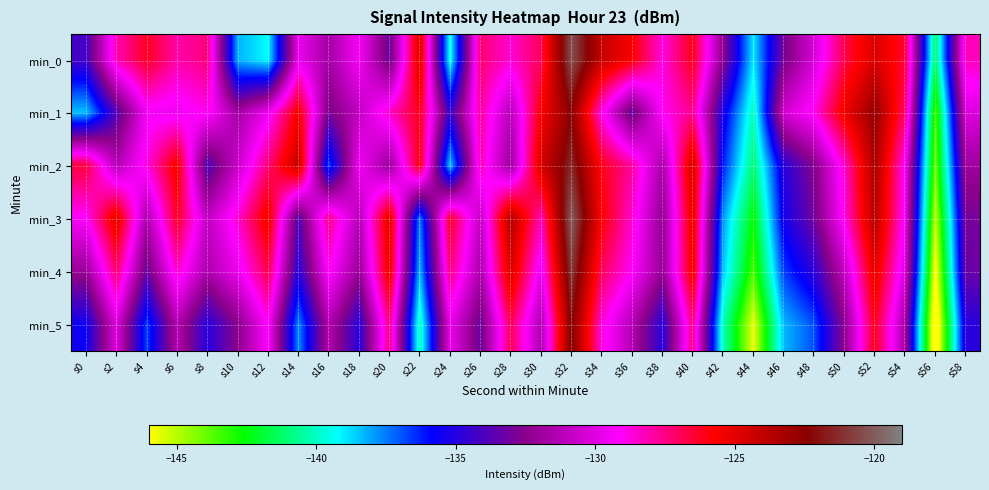

Between s50 and s22, which is larger?

s22